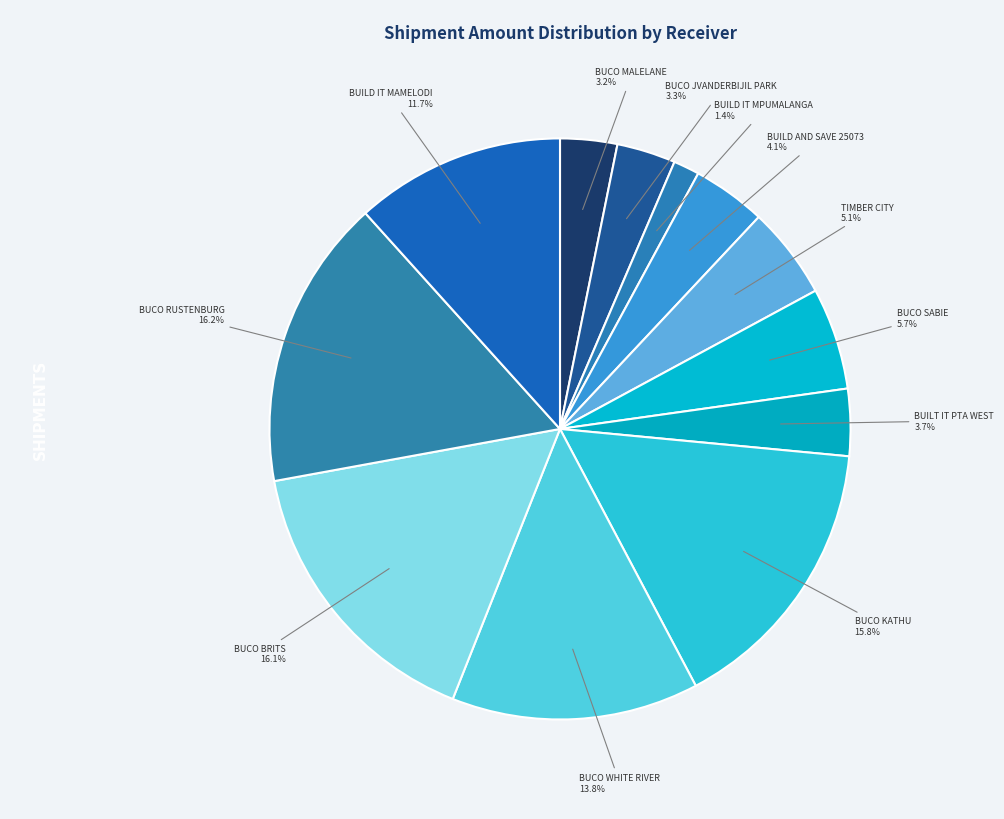

Is there any slice that represents more than half of the pie?

No